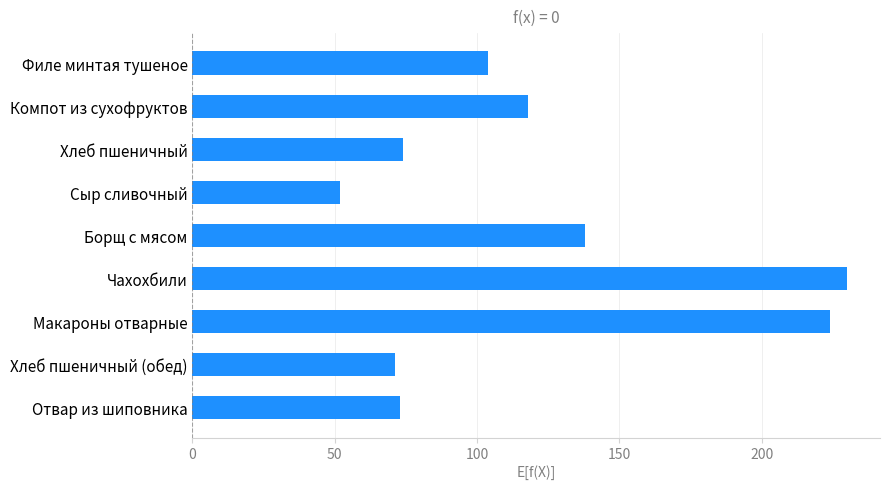

Reading top to bottom, what are all the values shown in this chart?

104	118	74	52	138	230	224	71	73